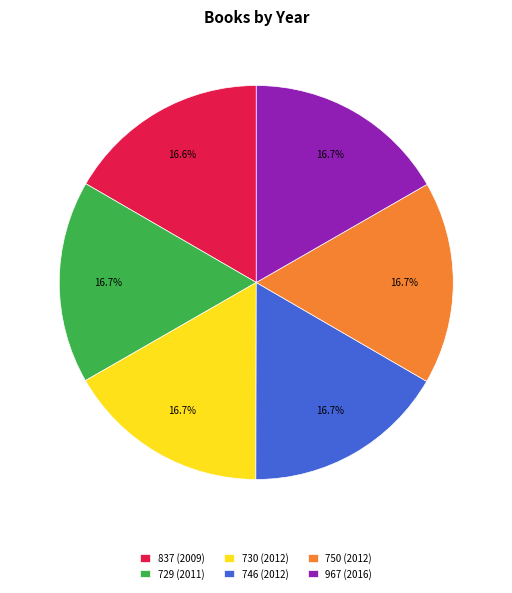

What percentage do 750 (2012) and 967 (2016) together represent?

33.4%